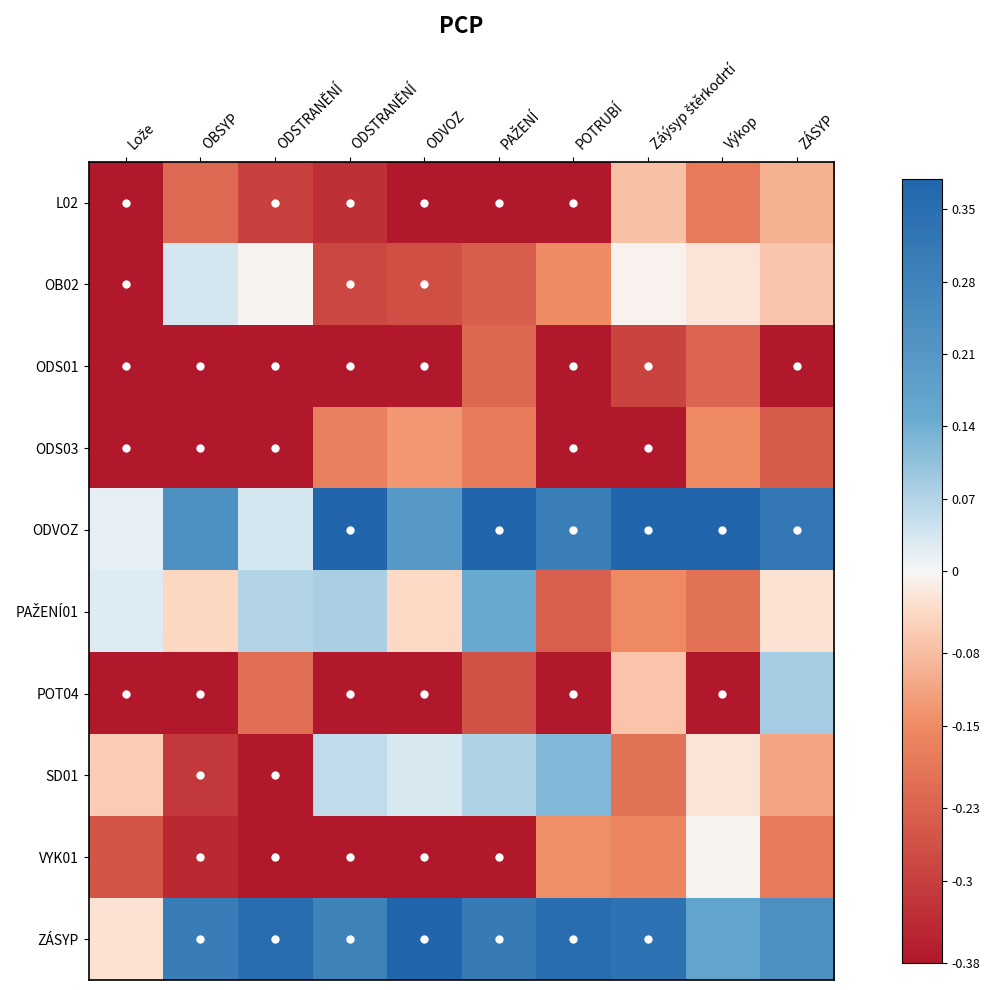

What is the total value across all series at POTRUBÍ?

-1.3